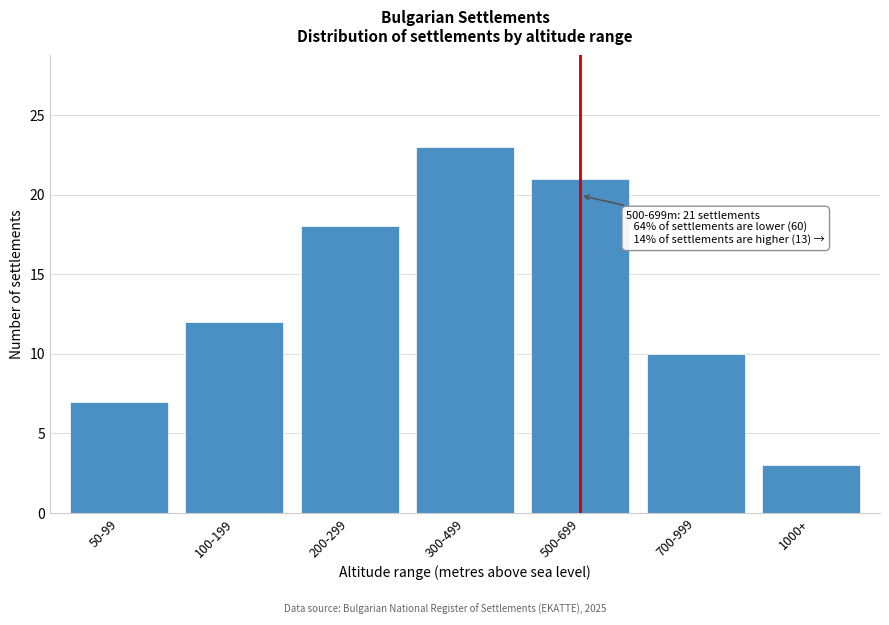

Reading right to left, transcribe all the data shown in this chart.

1000+=3	700-999=10	500-699=21	300-499=23	200-299=18	100-199=12	50-99=7